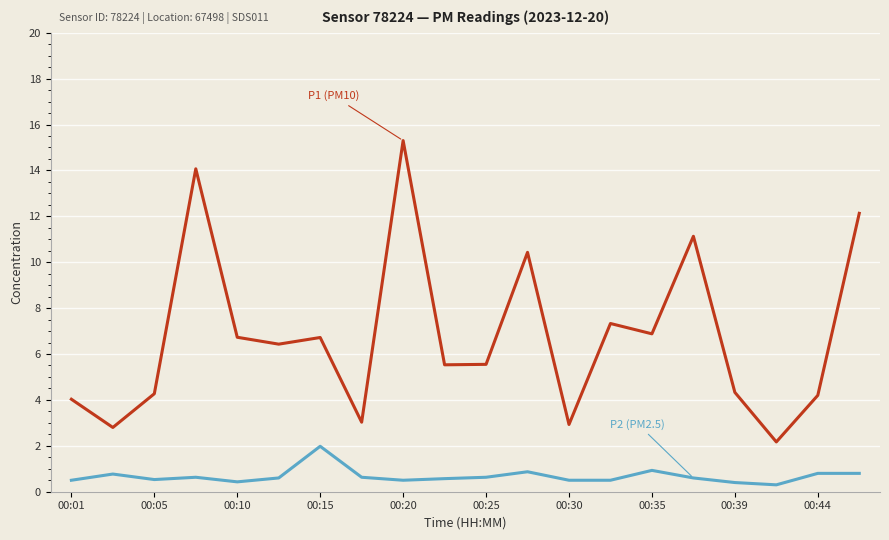

How many distinct data groups are displayed?

2